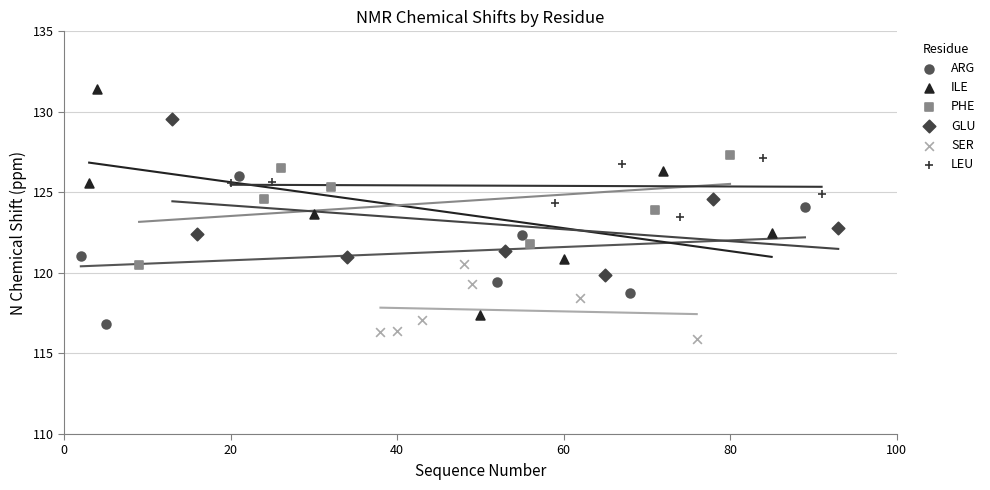

What are all the series names shown in the legend?

ARG, ILE, PHE, GLU, SER, LEU